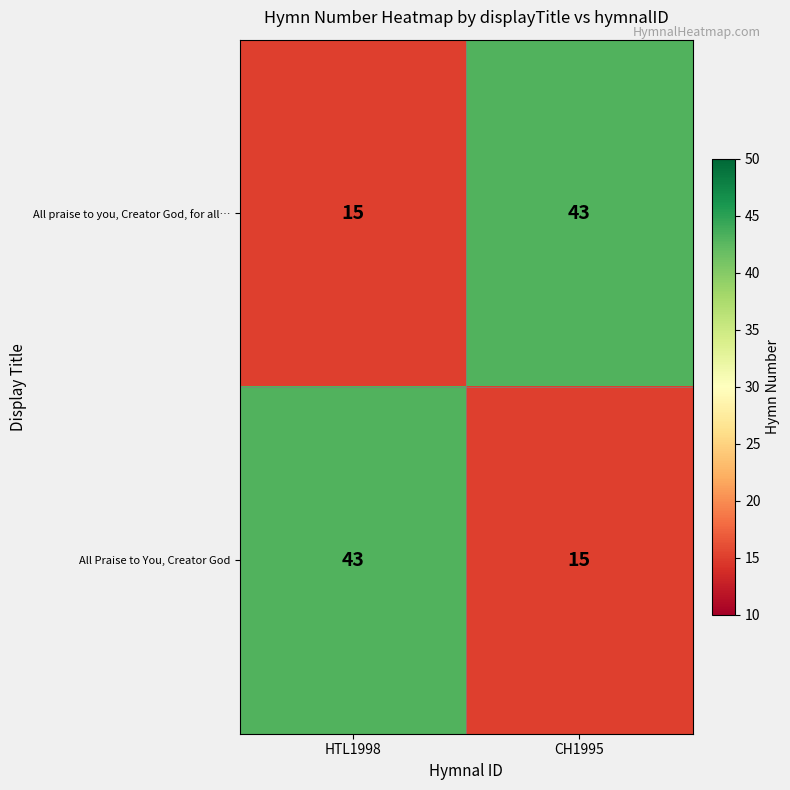

Which category has the highest value in the All Praise to You, Creator God series?

HTL1998